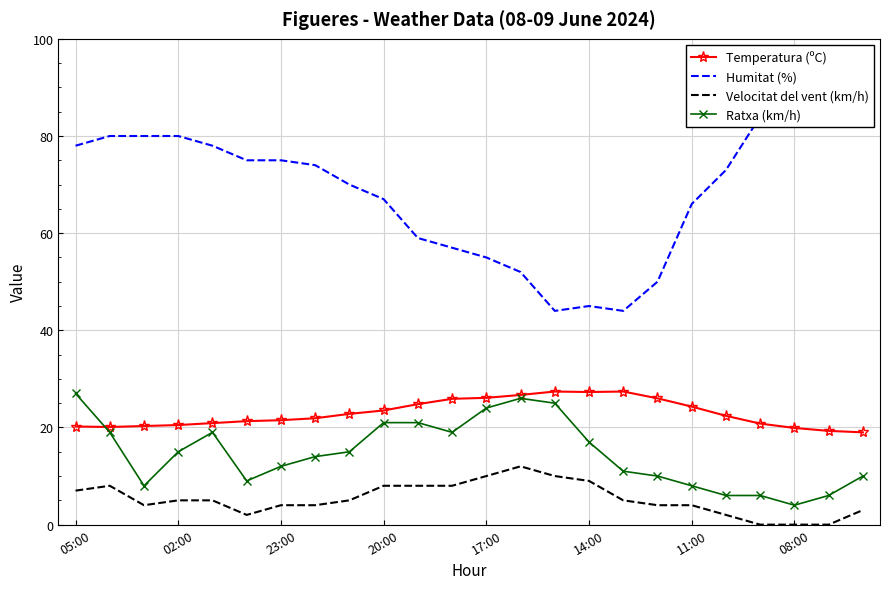

What is the highest value of the Ratxa (km/h) series?

27.0